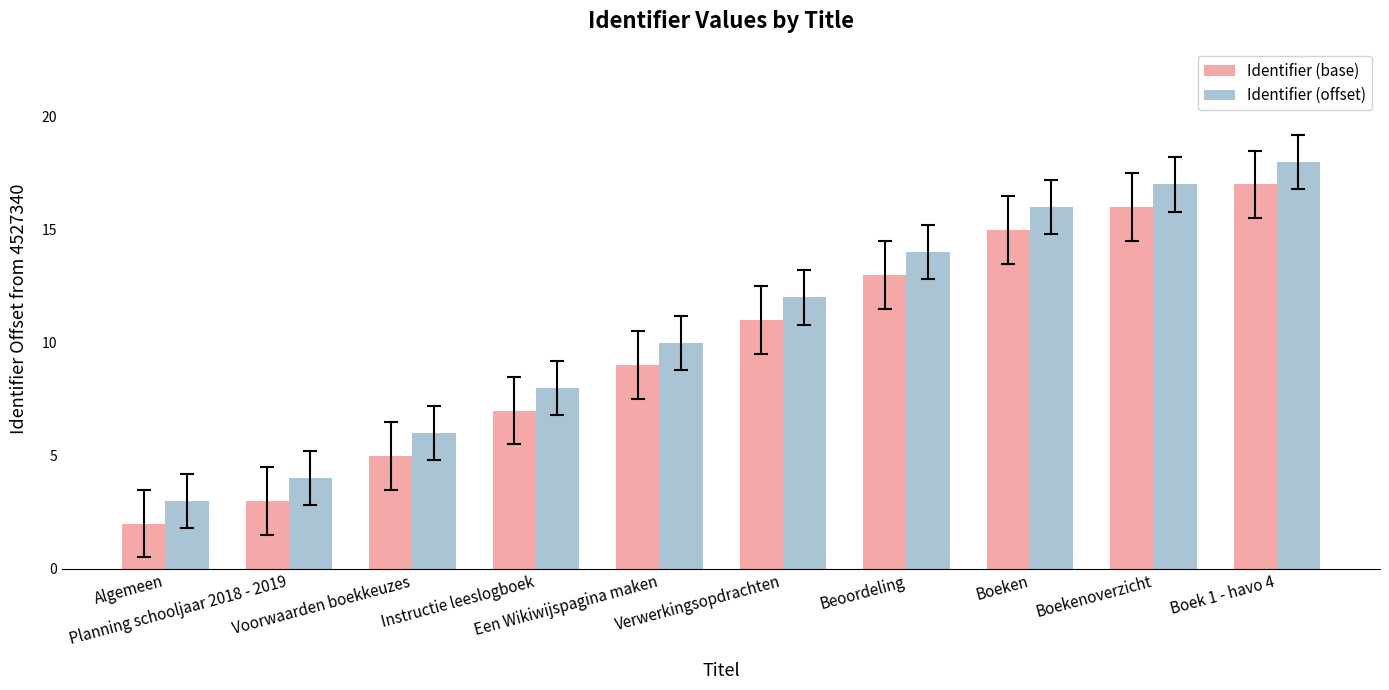

True or false: Identifier (offset) has a value of 10 at Een Wikiwijspagina maken.

True